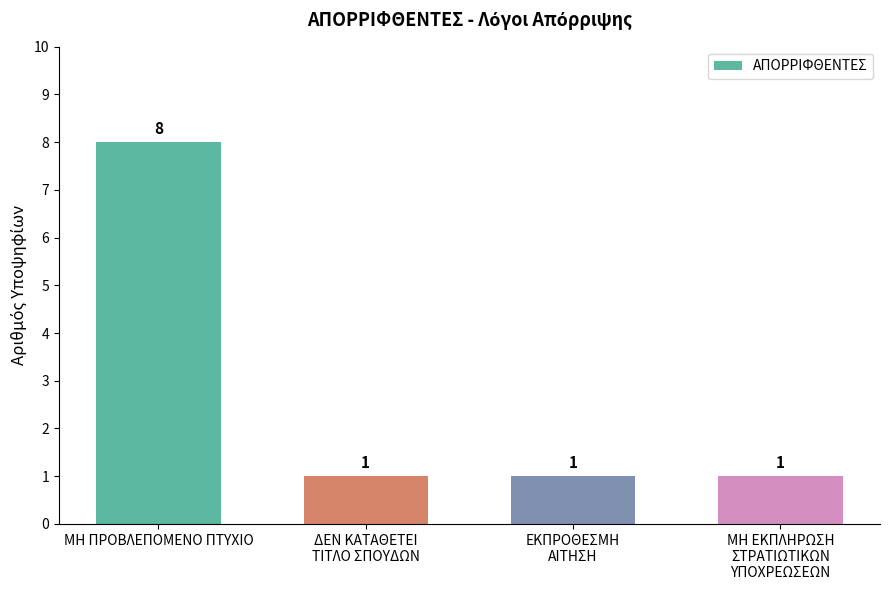

Reading left to right, what are all the values shown in this chart?

8	1	1	1